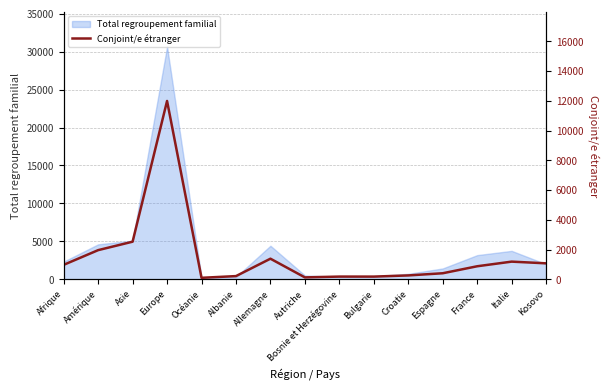

What is the difference between the values at Croatie and Italie?

927